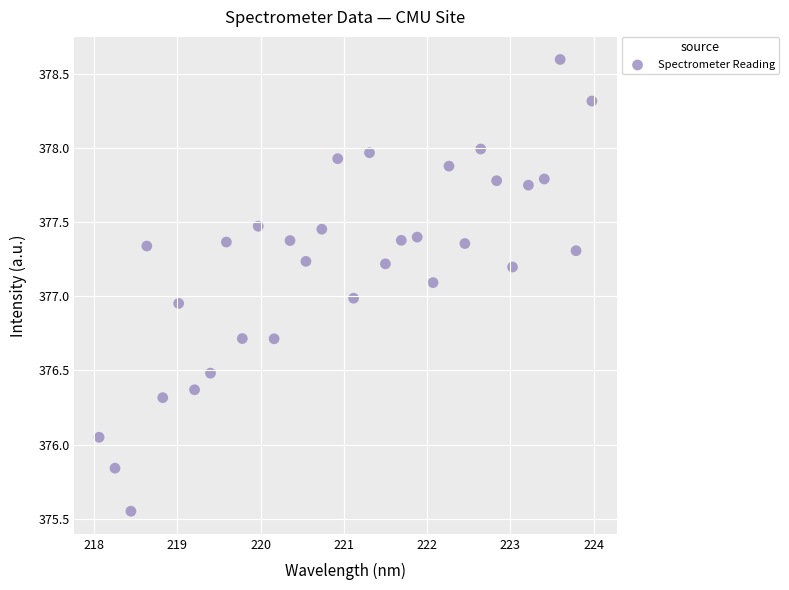

What is the range of Y values (max minus min)?

3.0